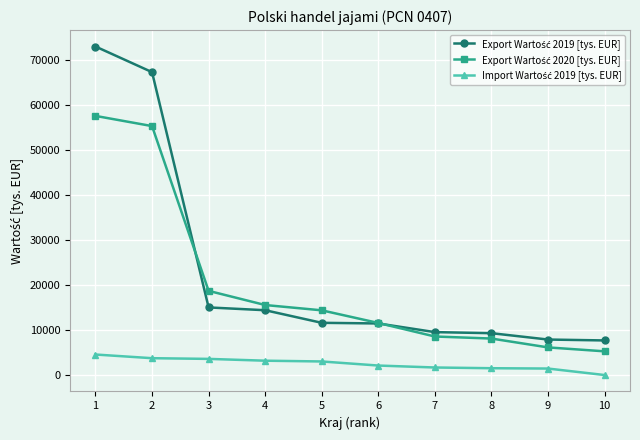

What is the total value across all series at 1?

135099.6